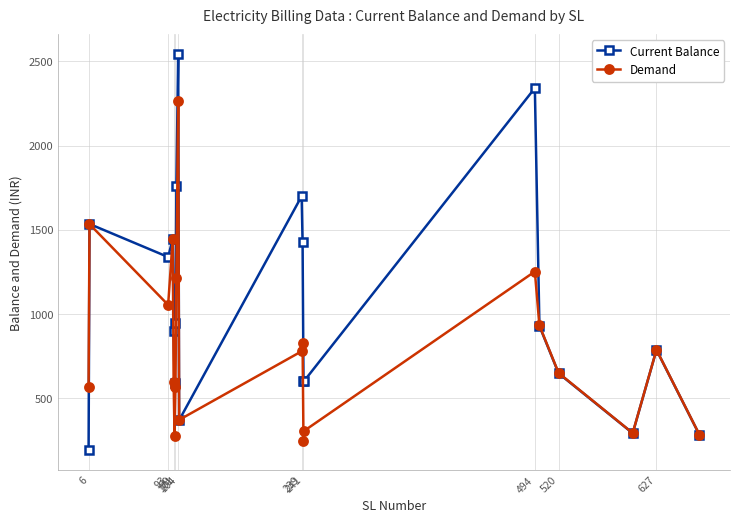

At how many categories does at least one series exceed 2253?

2